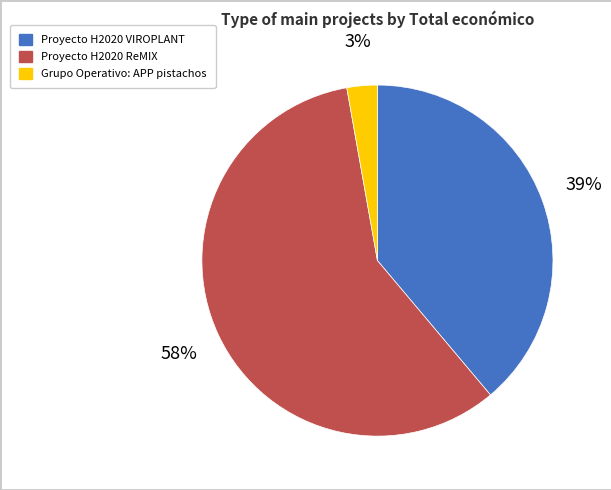

Which category has the smallest portion of the pie?

Grupo Operativo: APP pistachos